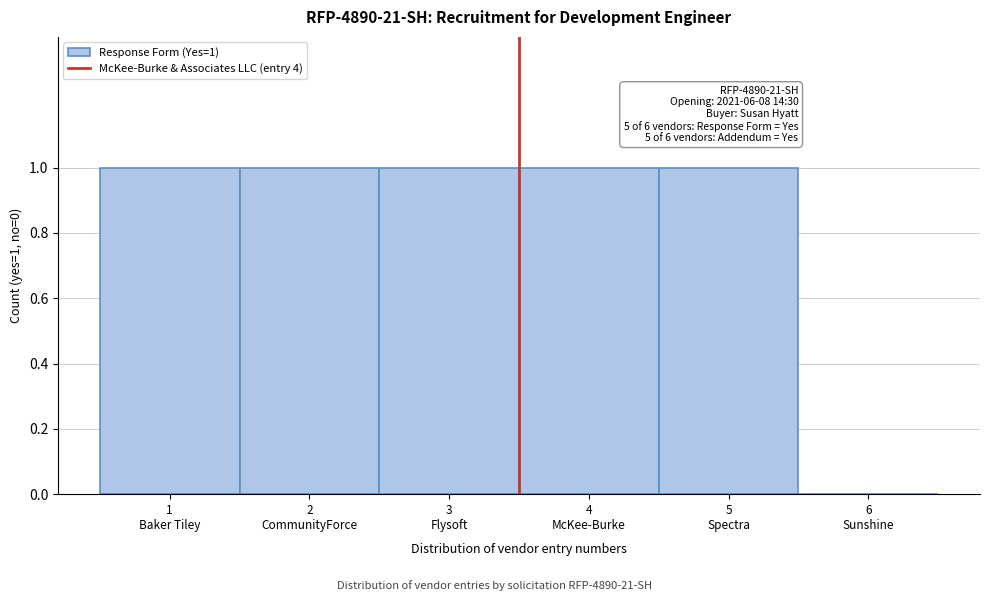

What is the sum of all values?

5